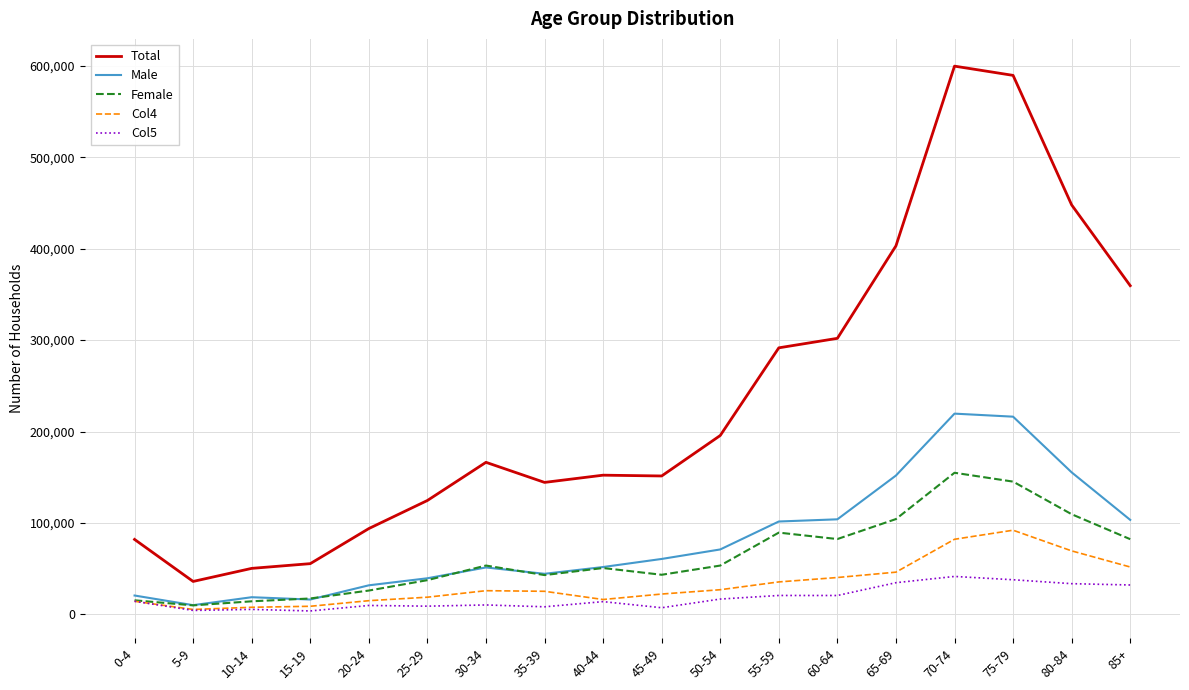

The value of Female at 15-19 is 17516. True or false?

True